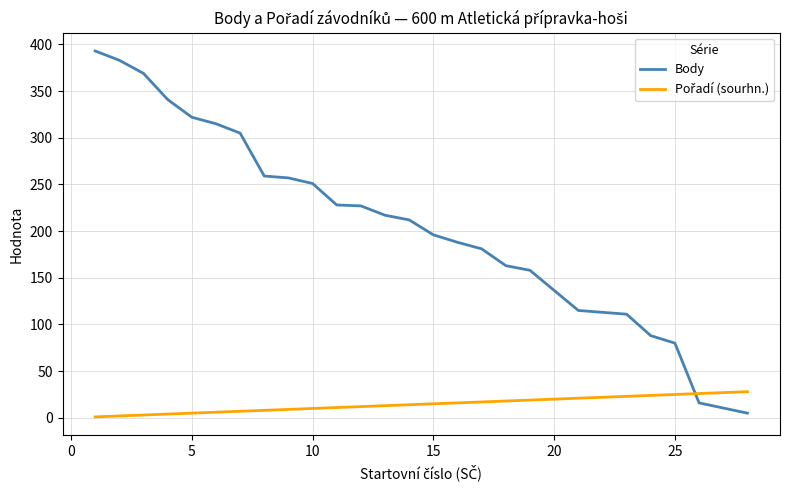

Which series has the largest total across all categories?

Body